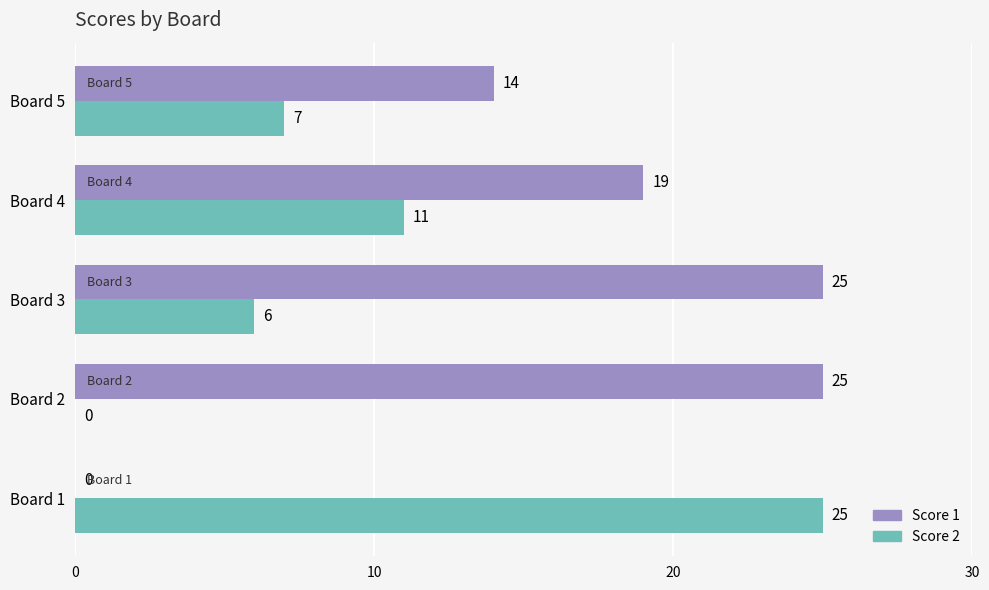

What is the maximum value shown in the chart?

25